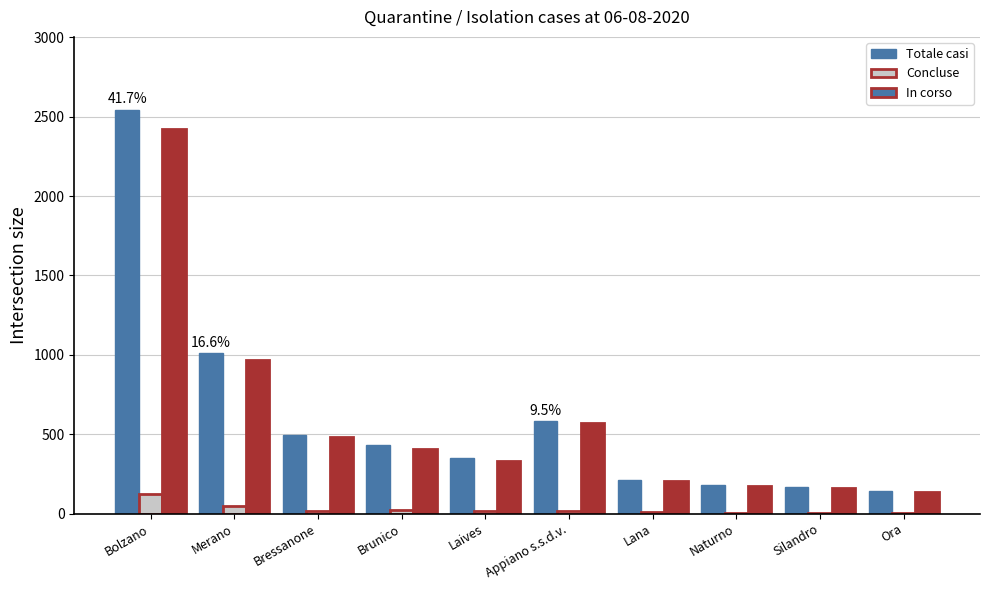

At which category is the sum across all series the highest?

Bolzano